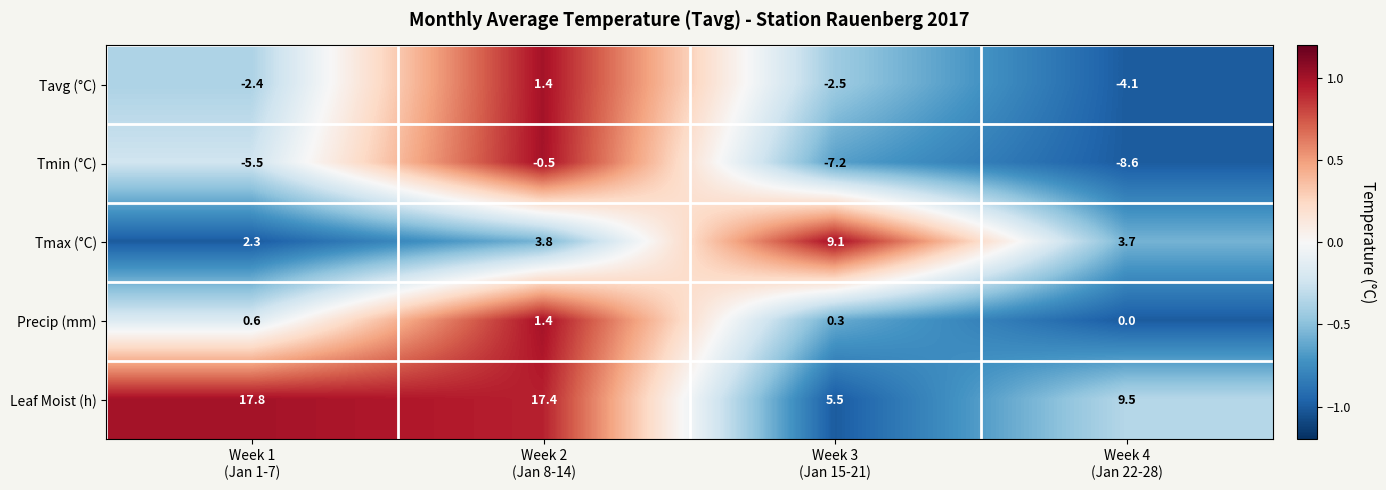

How many Precip (mm) values are between 0 and 1?

3